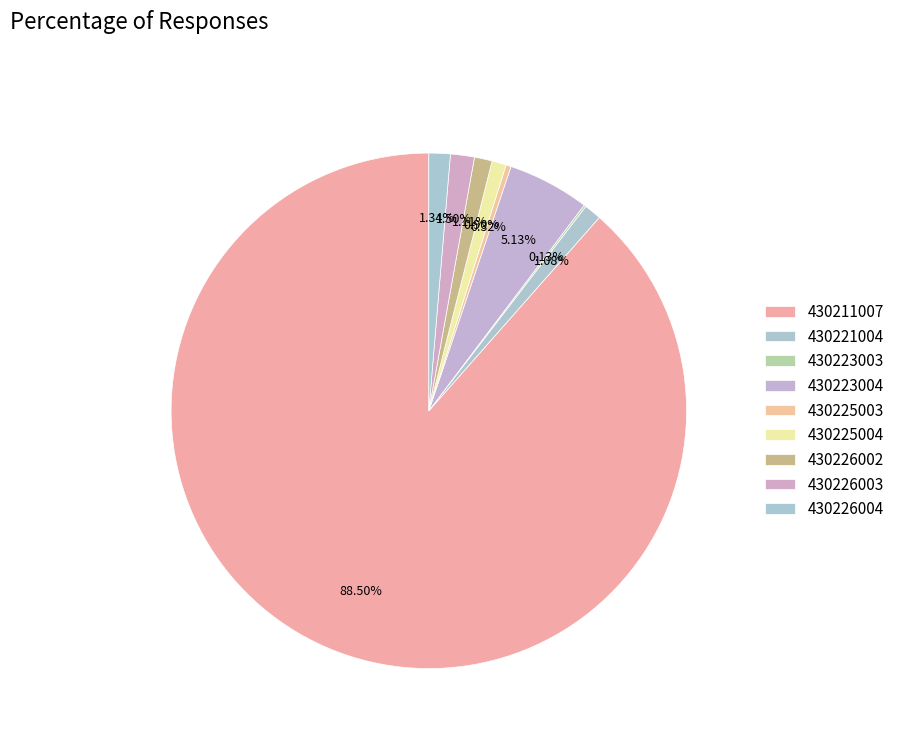

True or false: 430223003 accounts for 10% of the total.

False